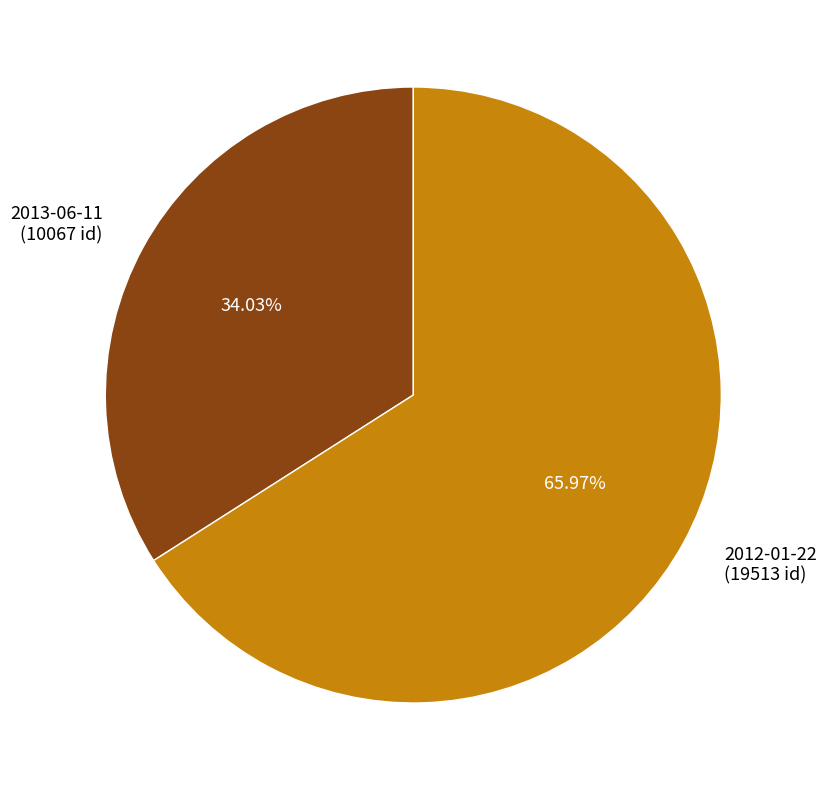

What is the ratio of the value at 2013-06-11 to the value at 2012-01-22?

0.5